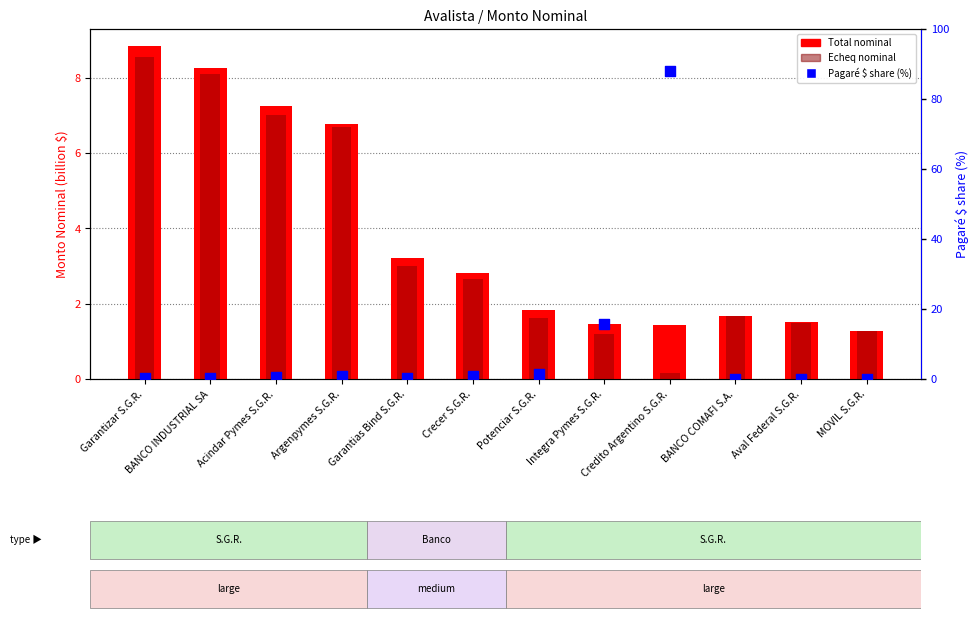

Is the value of Pagaré $ share (%) at Potenciar S.G.R. greater than the value of Echeq (billion $) at Acindar Pymes S.G.R.?

No